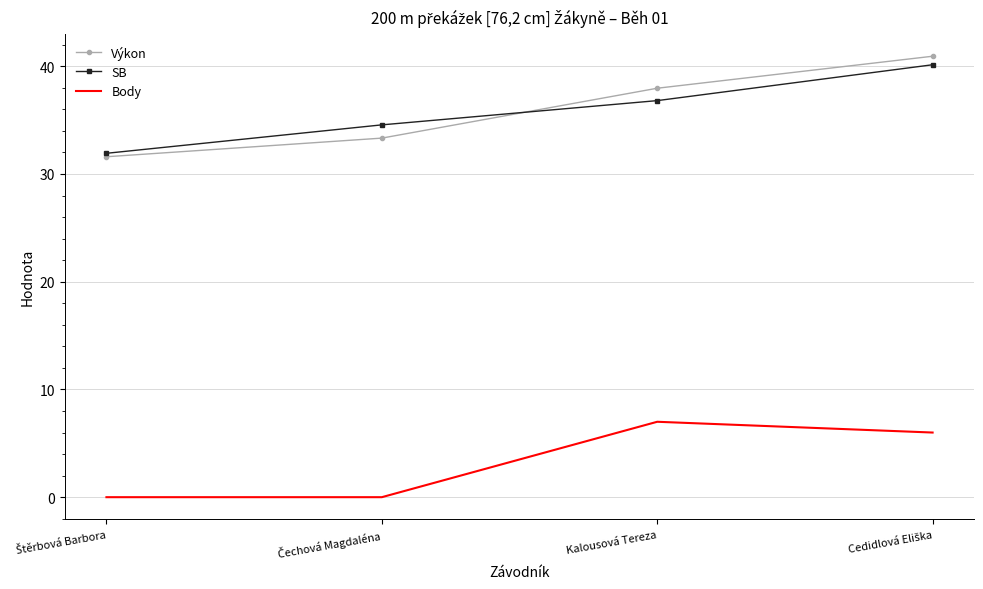

What is the difference between the second highest and minimum values in the Výkon series?

6.4